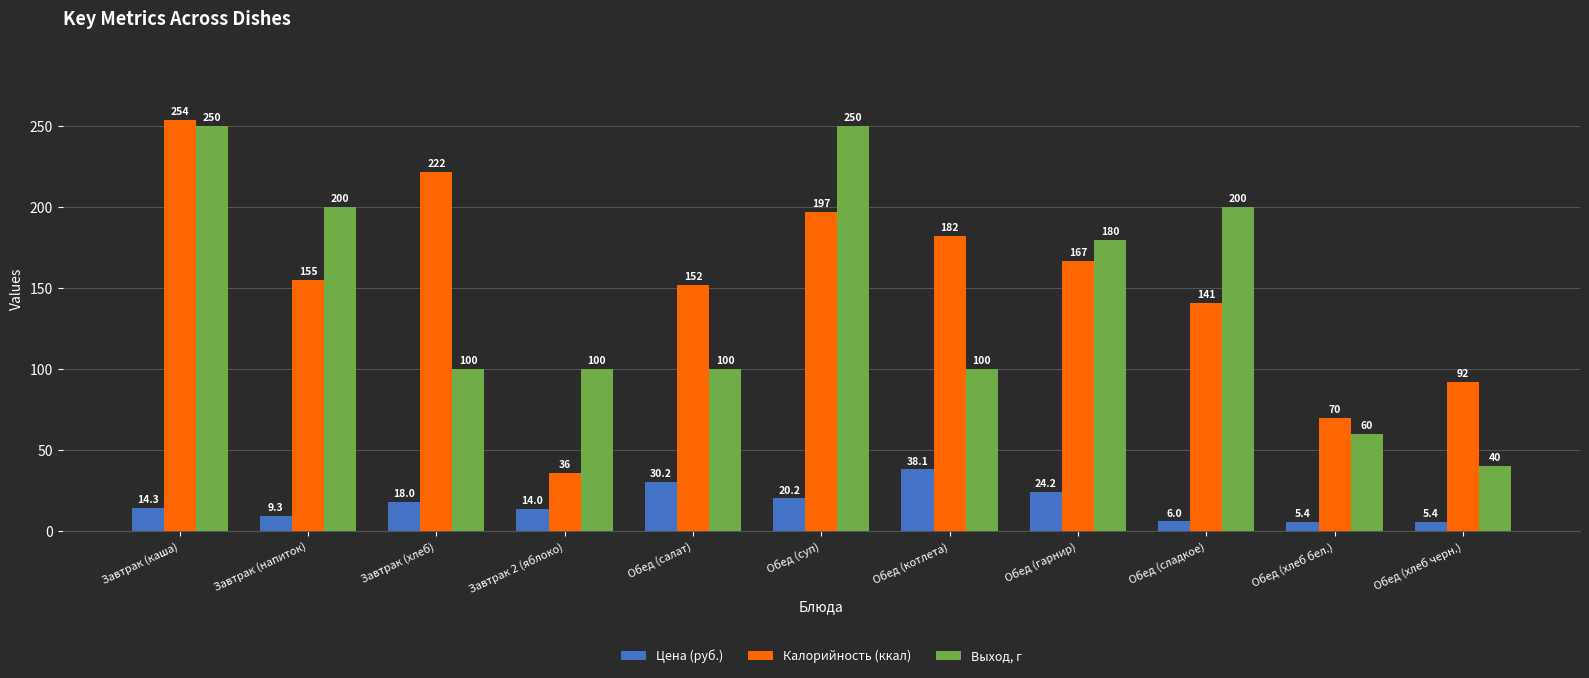

What position from the right is Обед (хлеб бел.)?

2